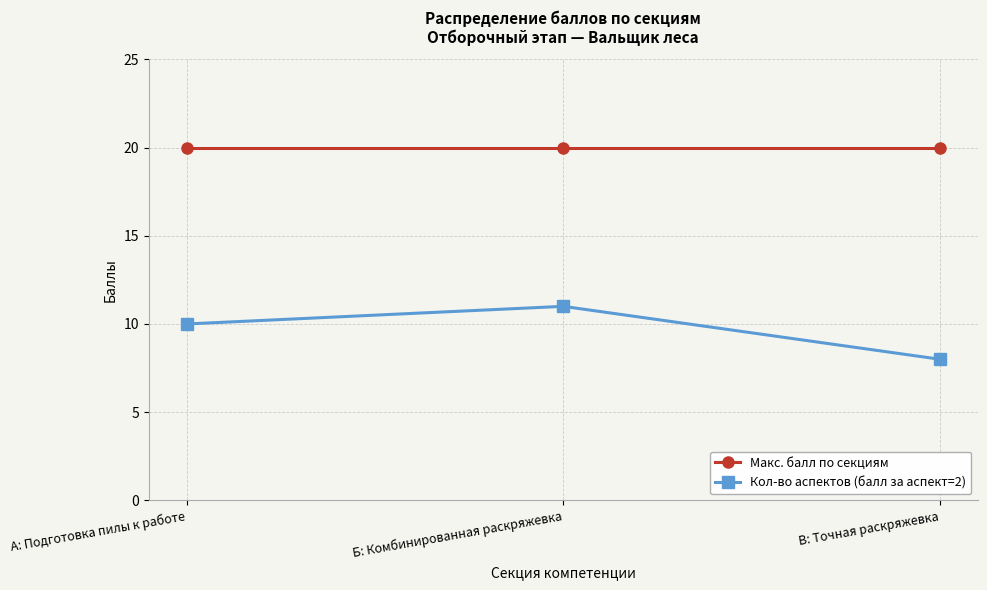

Which series changed the most between А: Подготовка пилы к работе and В: Точная раскряжевка?

Кол-во аспектов (балл за аспект=2)